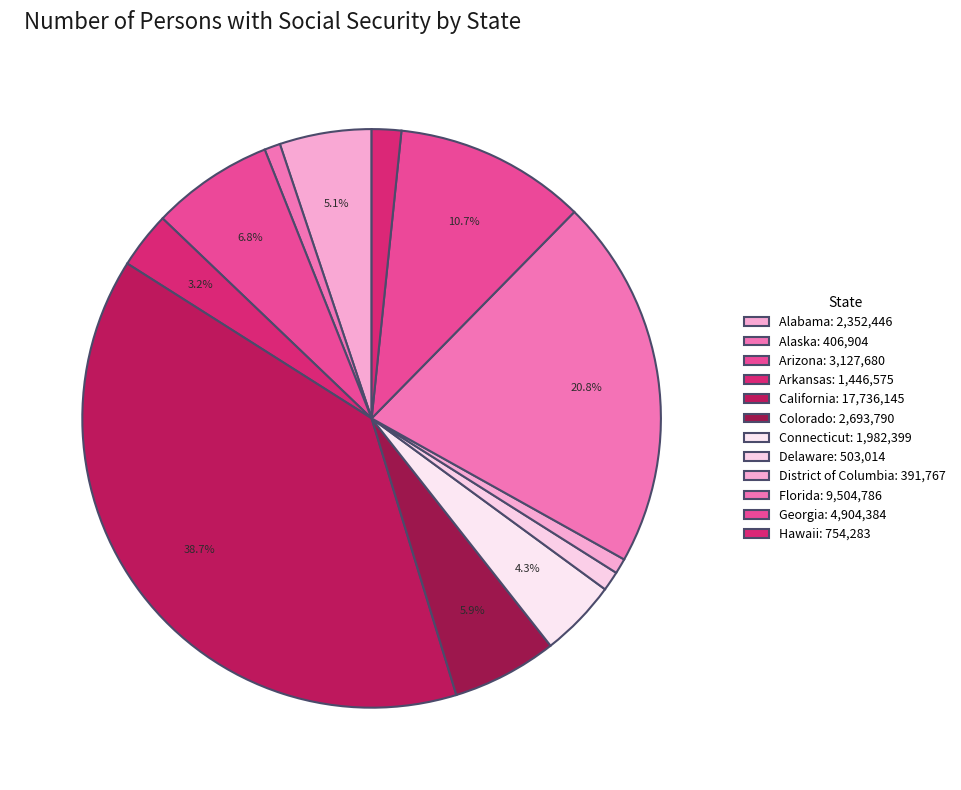

How many slices are in this pie chart?

12